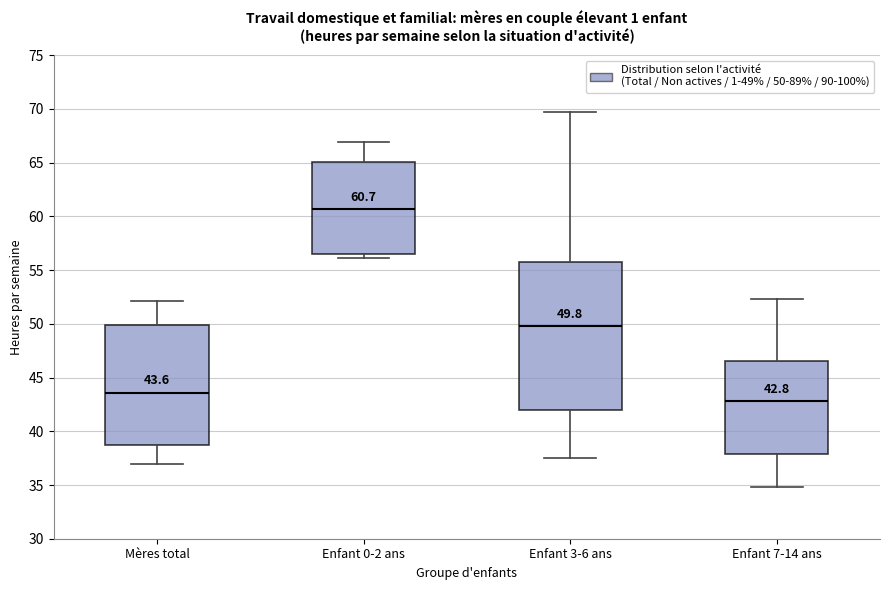

Which box has the lowest median line?

Enfant 7-14 ans